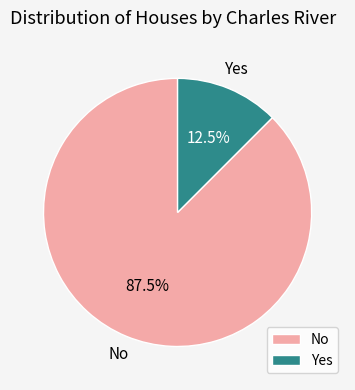

Which slice represents more than half of the pie?

No